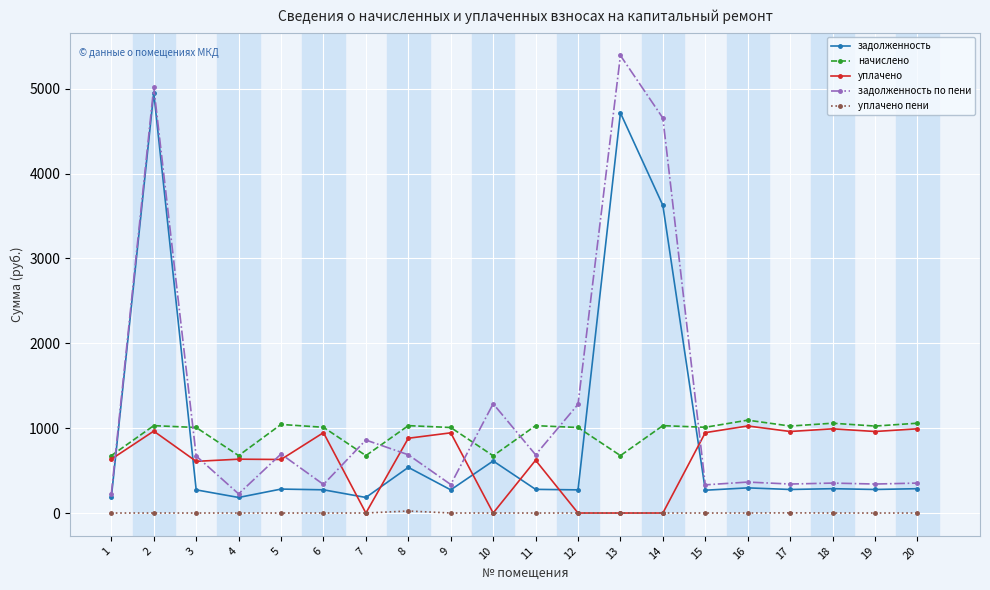

The уплачено series shows -675.0 at 13. True or false?

False